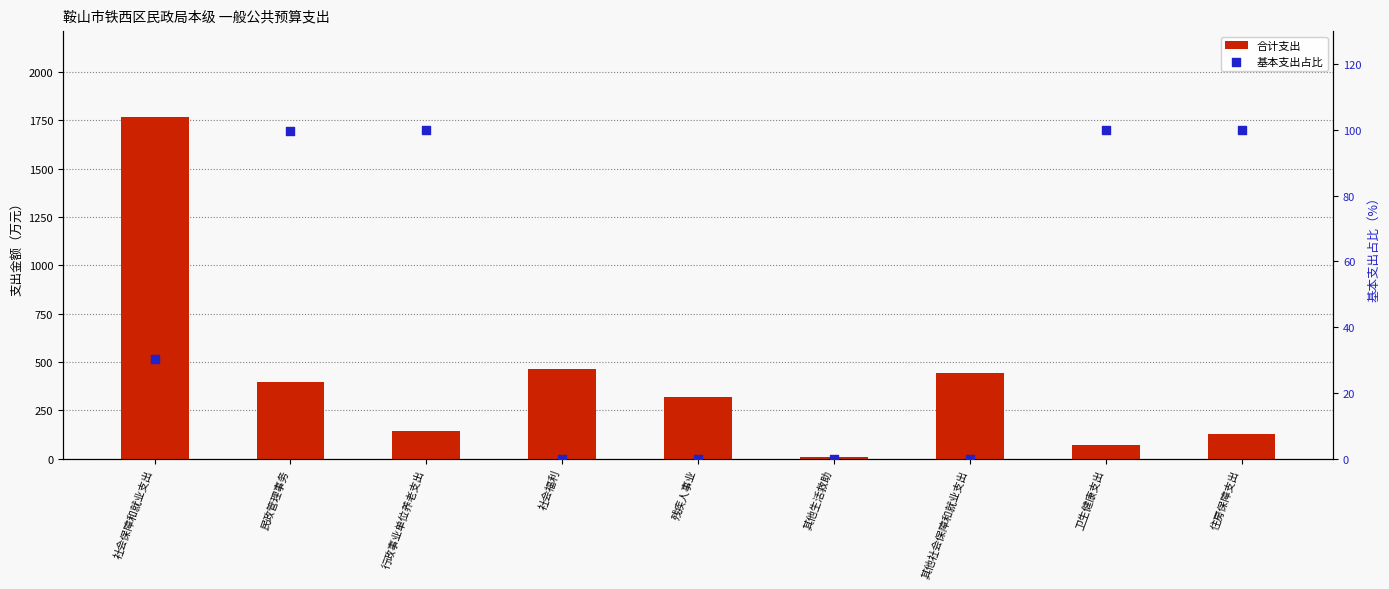

Which series has the widest spread of Y values?

合计支出